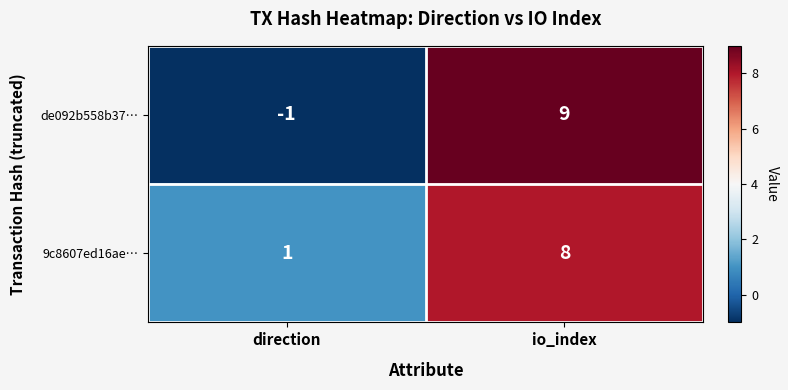

Reading left to right, transcribe all the data shown in this chart.

de092b558b37…: -1	9
9c8607ed16ae…: 1	8